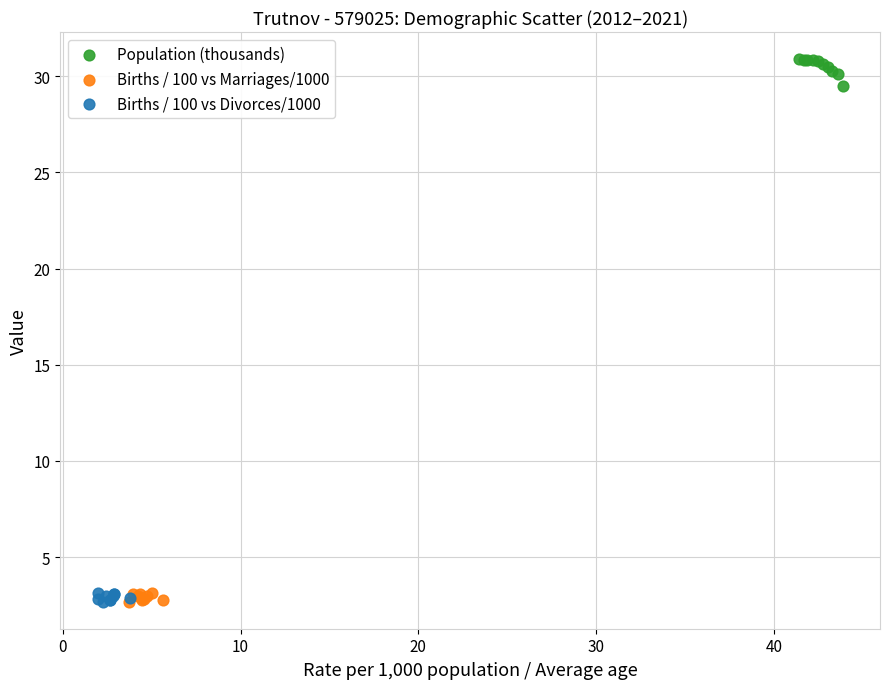

Which series contains the highest Y value?

Population (thousands)